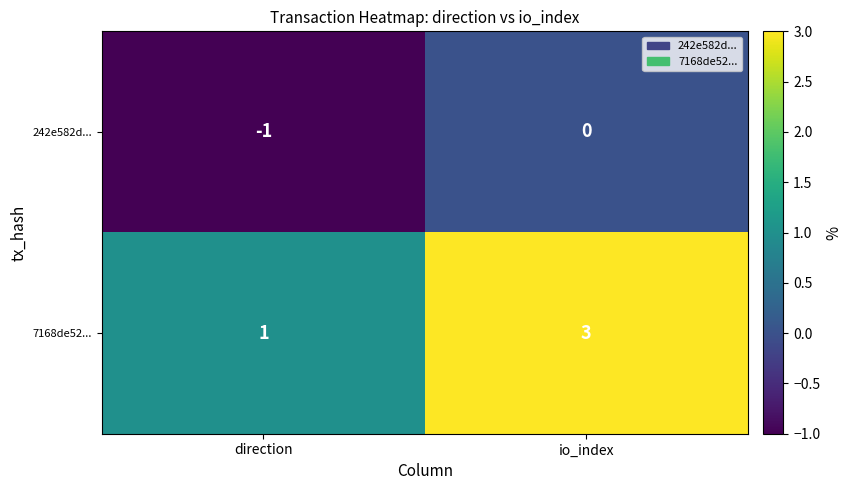

Rank the series at io_index from highest to lowest value.

7168de52..., 242e582d...